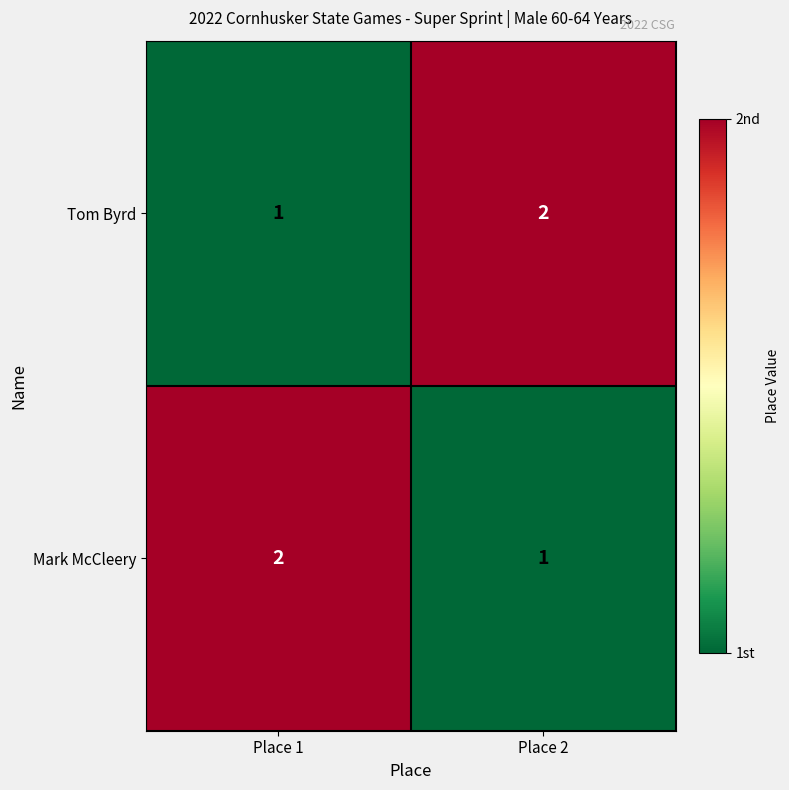

Rank the categories by Mark McCleery value from highest to lowest.

Place 1, Place 2